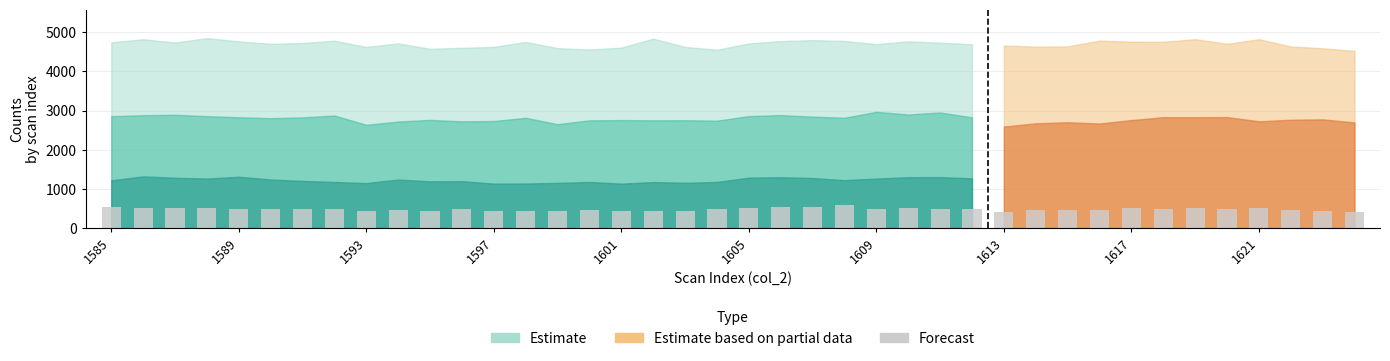

Are the bars horizontal?

No